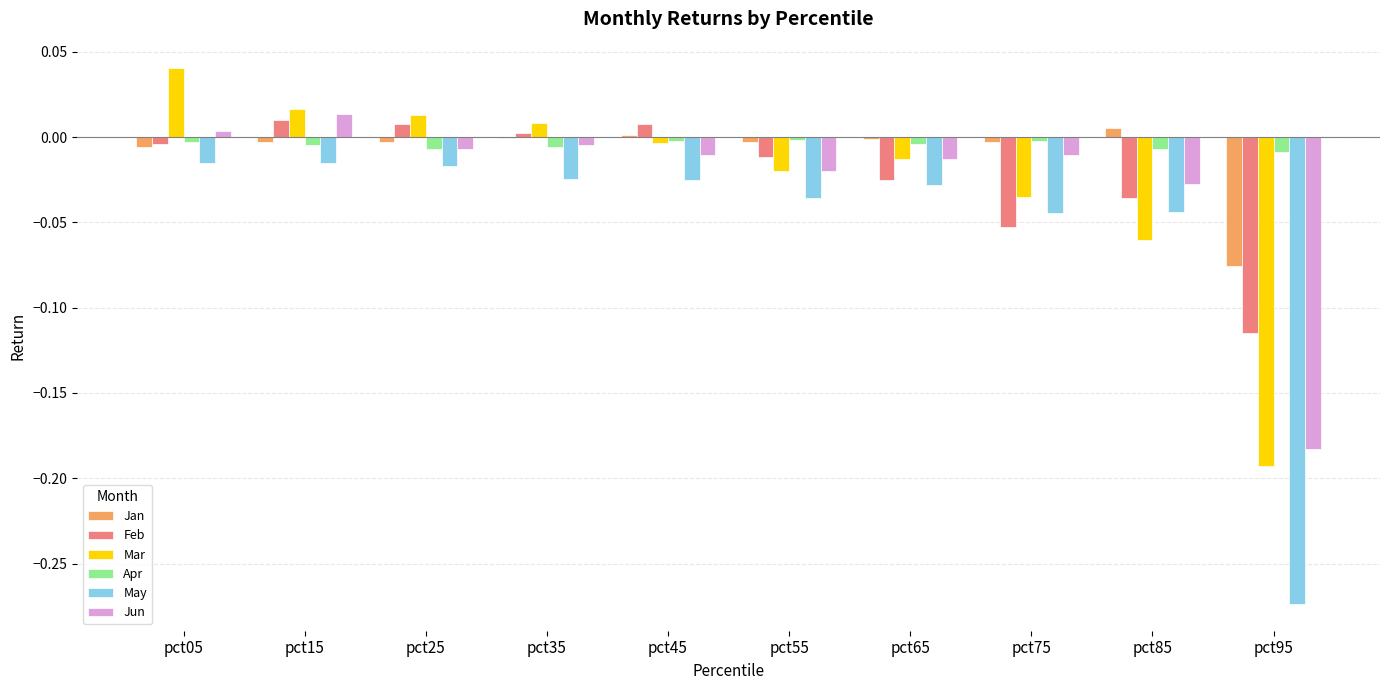

What are all the series names shown in the legend?

Jan, Feb, Mar, Apr, May, Jun